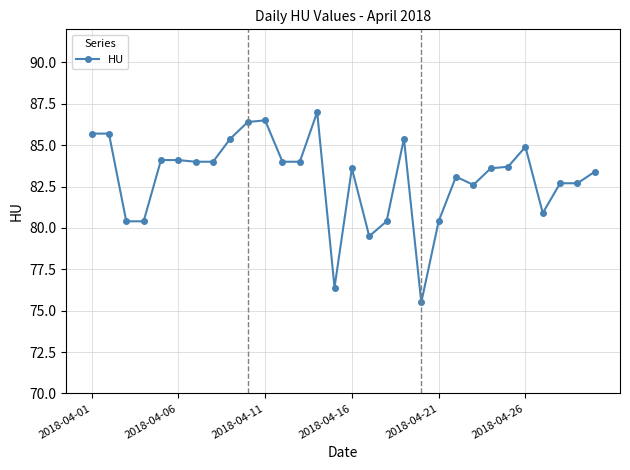

What is the value of the 15th point from the left?

76.4